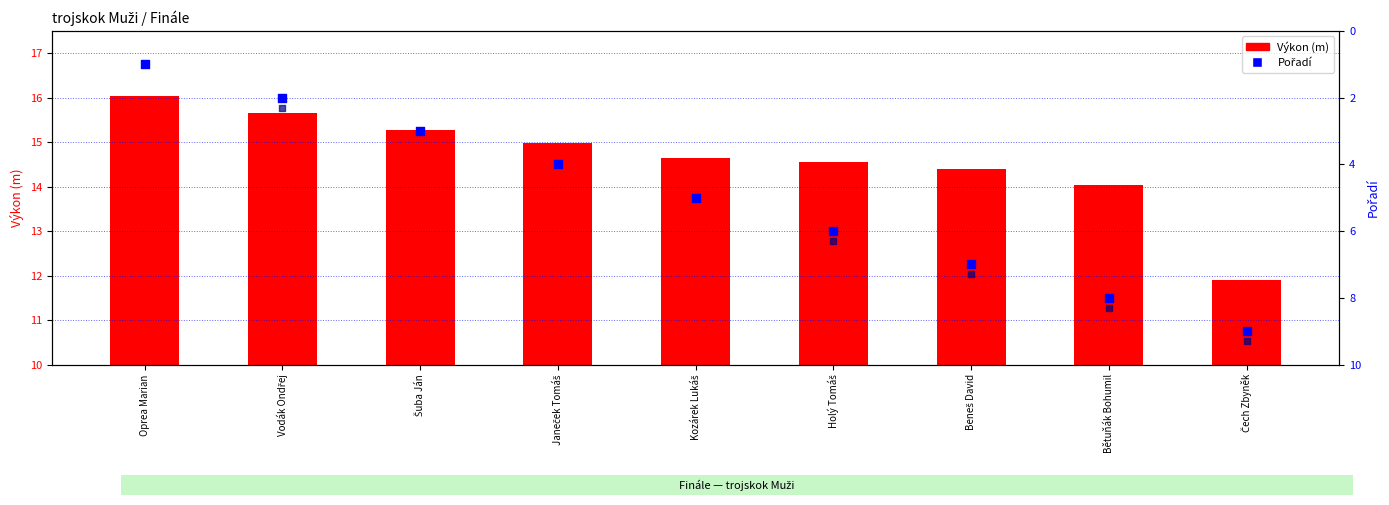

Which has a higher value, Beneš David or Holý Tomáš?

Holý Tomáš